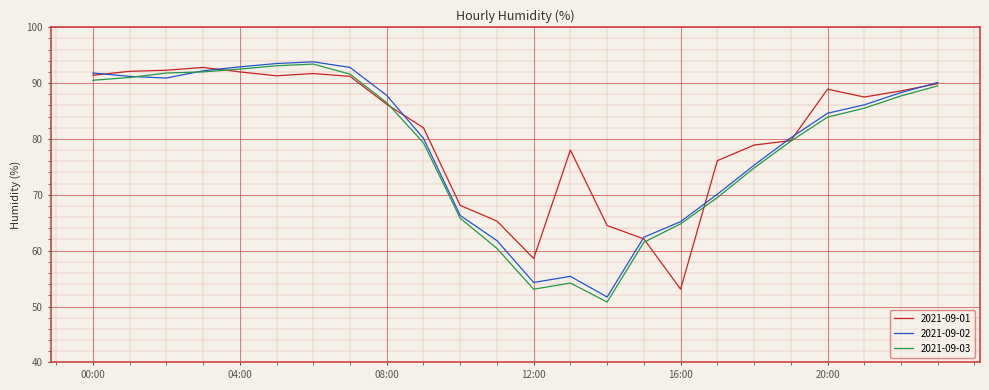

What is the minimum value for 2021-09-02?

51.7